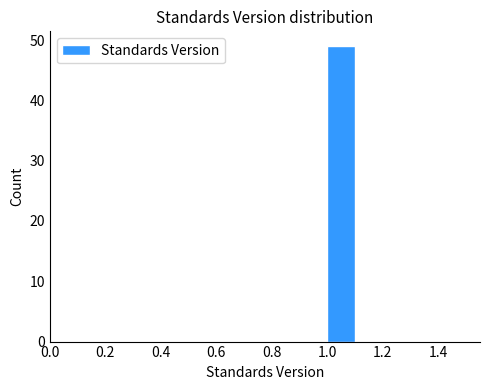

How tall is the bar that spans 1.0 to 1.1 on the x-axis? The values are not printed on the chart, so give them approximately, as read against the axis.

49